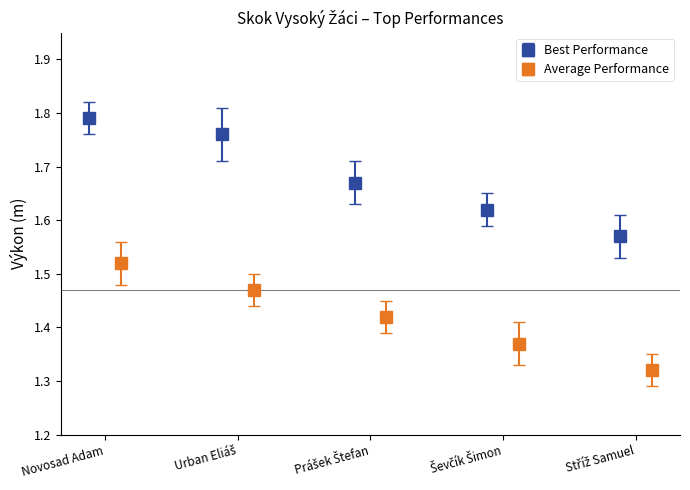

What is the label of the 4th bar from the right?

Urban Eliáš